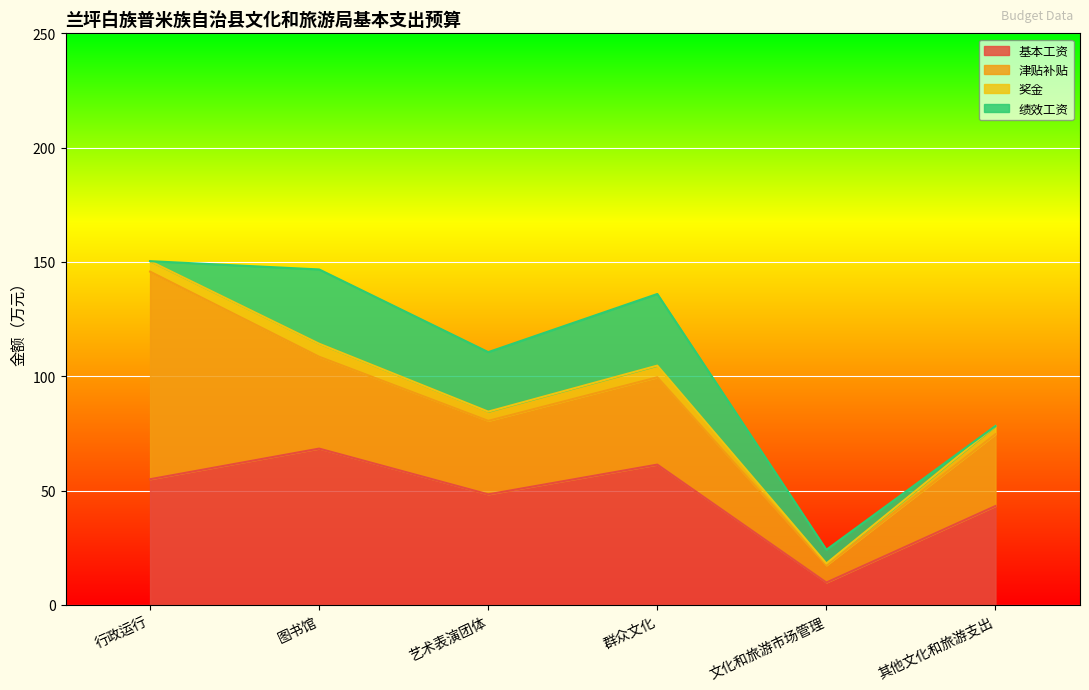

Is the value of 奖金 at 群众文化 greater than the value of 基本工资 at 行政运行?

No